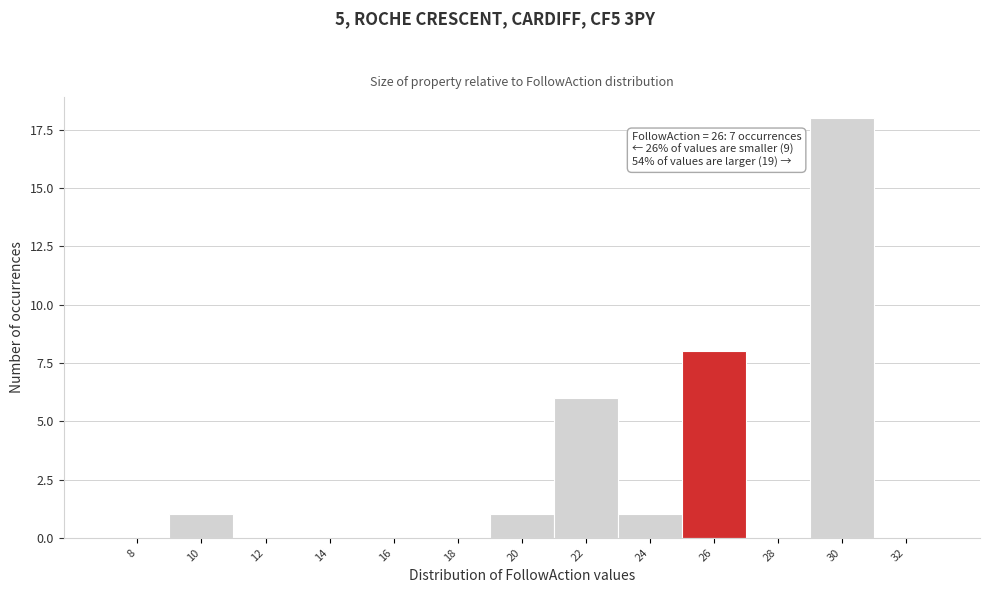

Reading left to right, extract all data points from this chart.

8=0	10=1	12=0	14=0	16=0	18=0	20=1	22=6	24=1	26=8	28=0	30=18	32=0